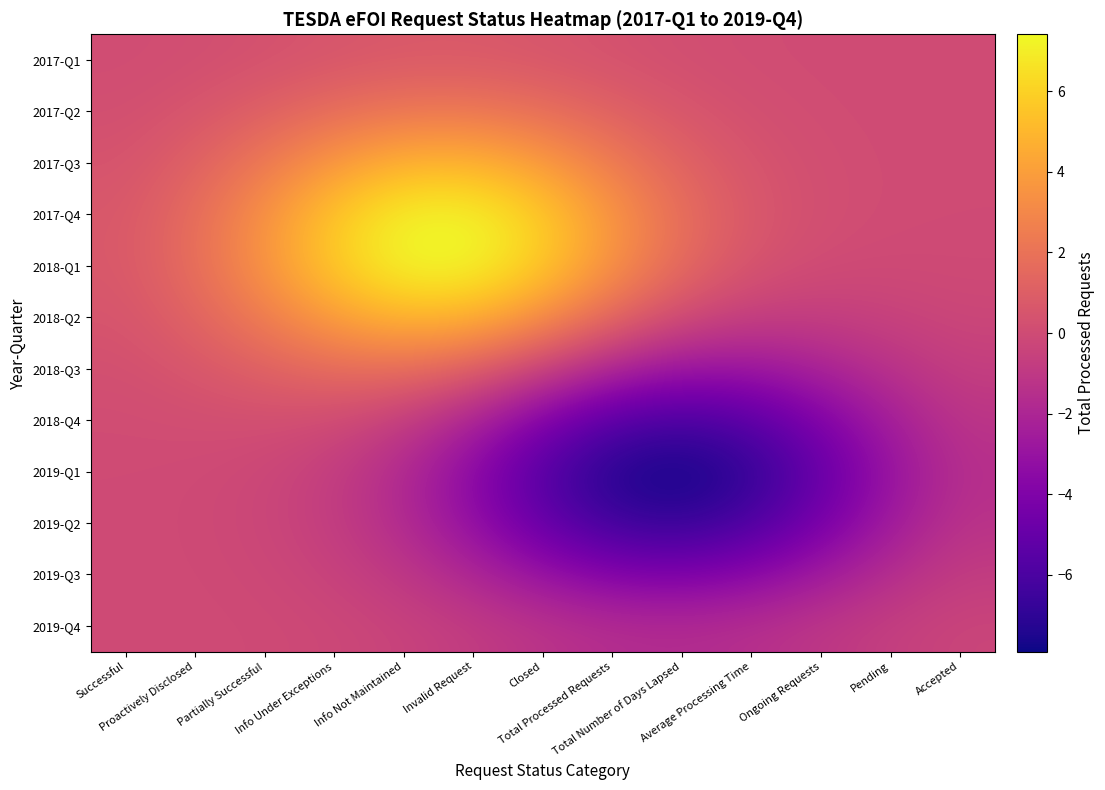

Between Info Not Maintained and Total Processed Requests, which series saw the biggest shift?

2019-Q1